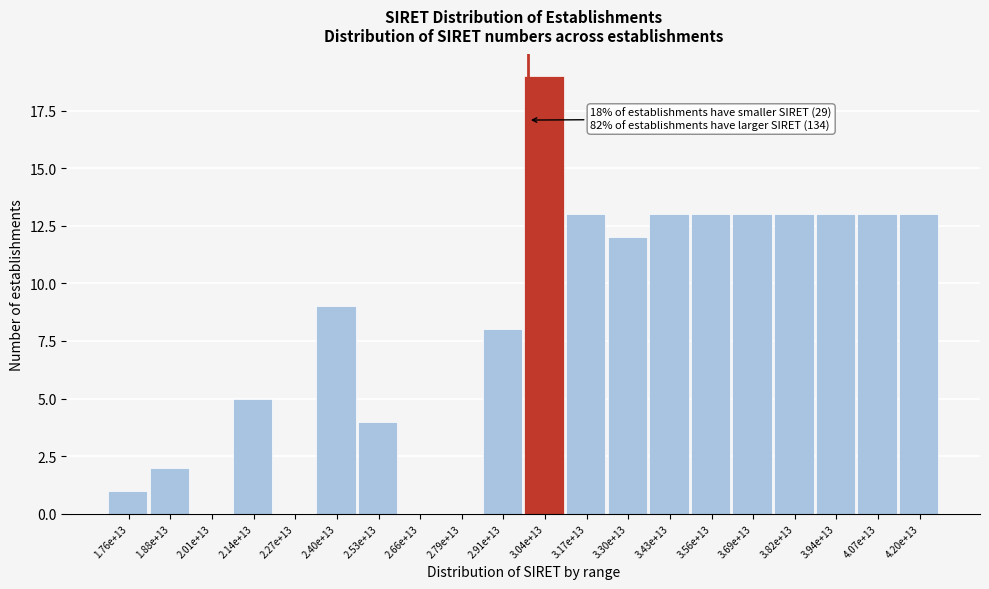

Reading left to right, list all the values displayed in this chart.

1.76e+13=1	1.88e+13=2	2.01e+13=0	2.14e+13=5	2.27e+13=0	2.40e+13=9	2.53e+13=4	2.66e+13=0	2.79e+13=0	2.91e+13=8	3.04e+13=19	3.17e+13=13	3.30e+13=12	3.43e+13=13	3.56e+13=13	3.69e+13=13	3.82e+13=13	3.94e+13=13	4.07e+13=13	4.20e+13=13